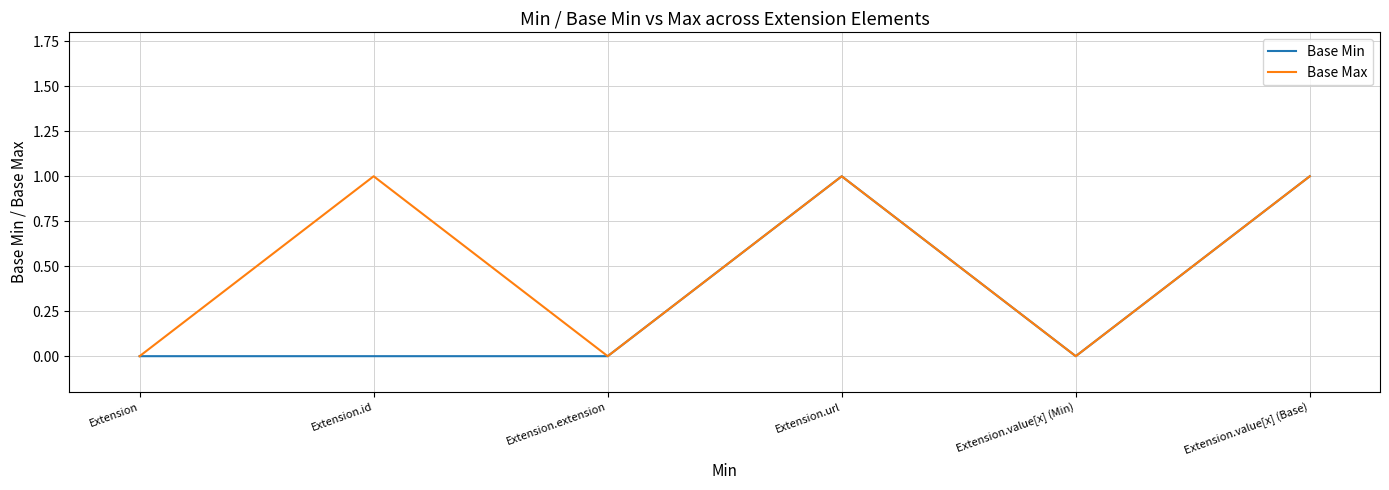

How many lines are shown in the chart?

2